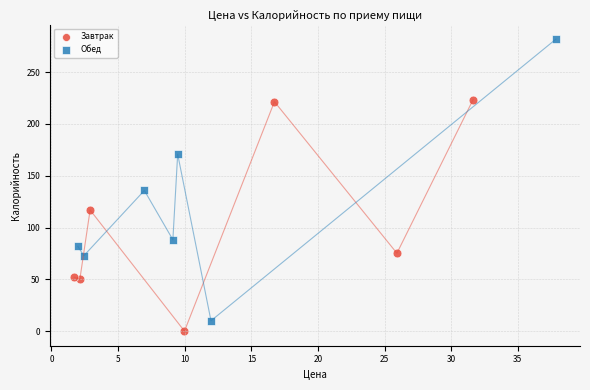

Which series has the widest spread of Y values?

Обед